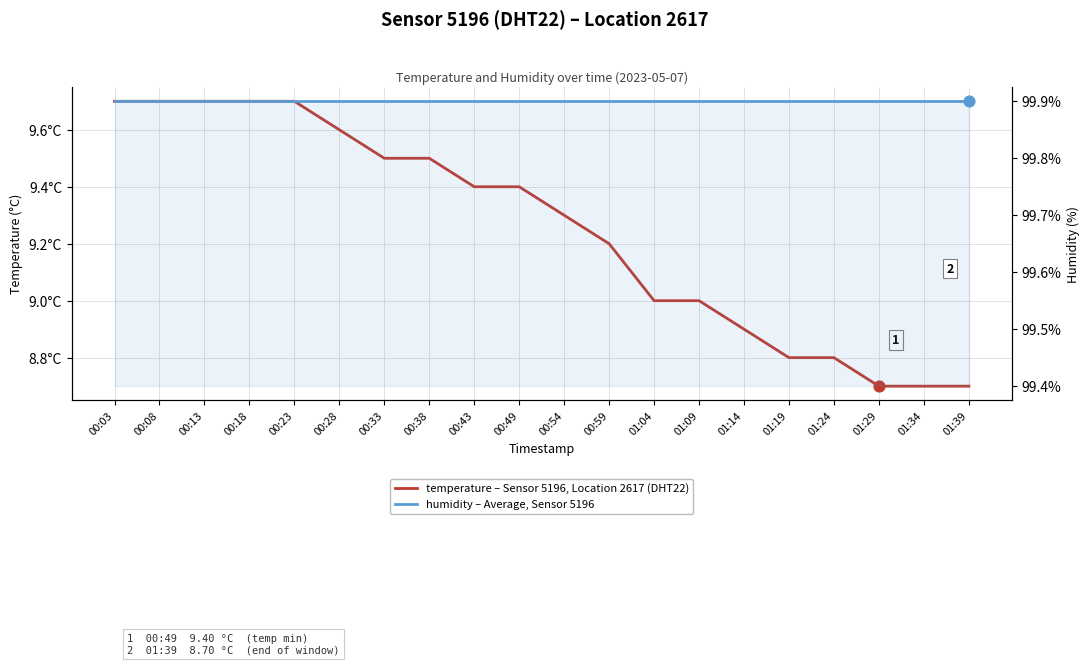

Which series has the widest spread of Y values?

temperature – Sensor 5196, Location 2617 (DHT22)